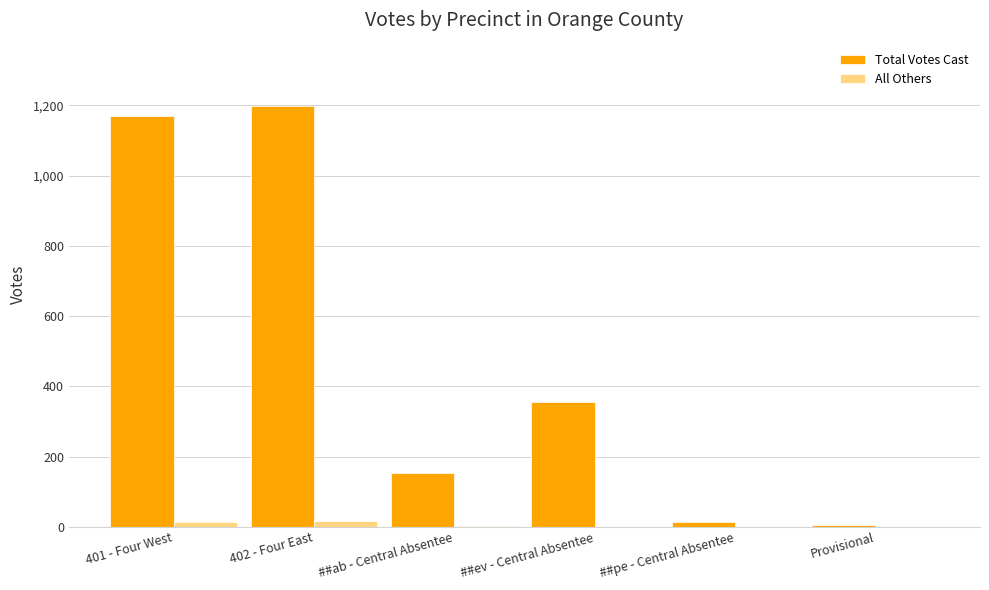

The Total Votes Cast series shows 1199 at 402 - Four East. True or false?

True